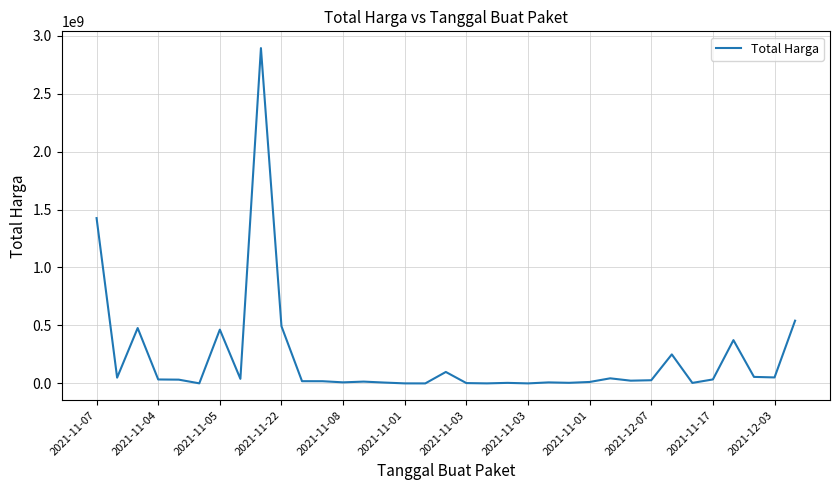

What is the difference between the maximum and minimum values?

2892044000